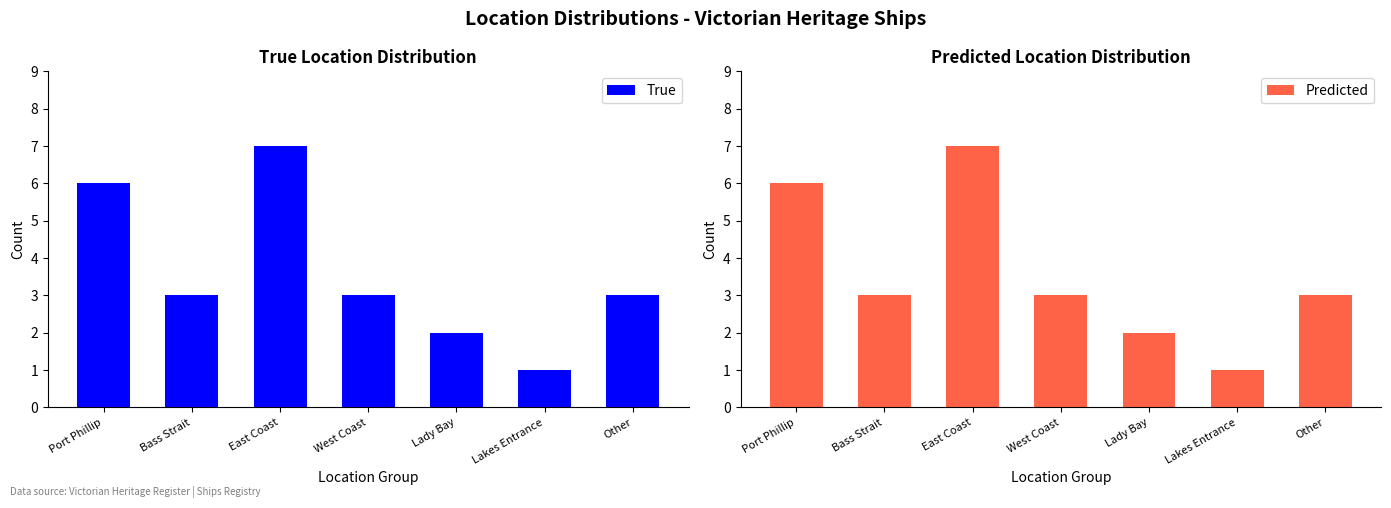

How many categories are shown in the chart?

7